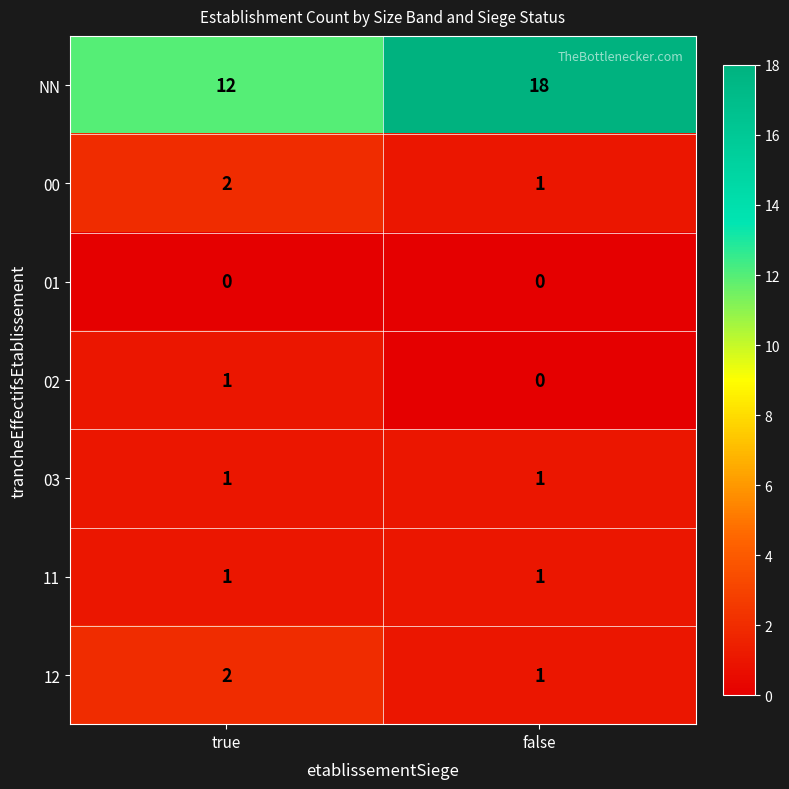

Reading left to right, extract all data points from this chart.

NN: true=12	false=18
00: true=2	false=1
01: true=0	false=0
02: true=1	false=0
03: true=1	false=1
11: true=1	false=1
12: true=2	false=1